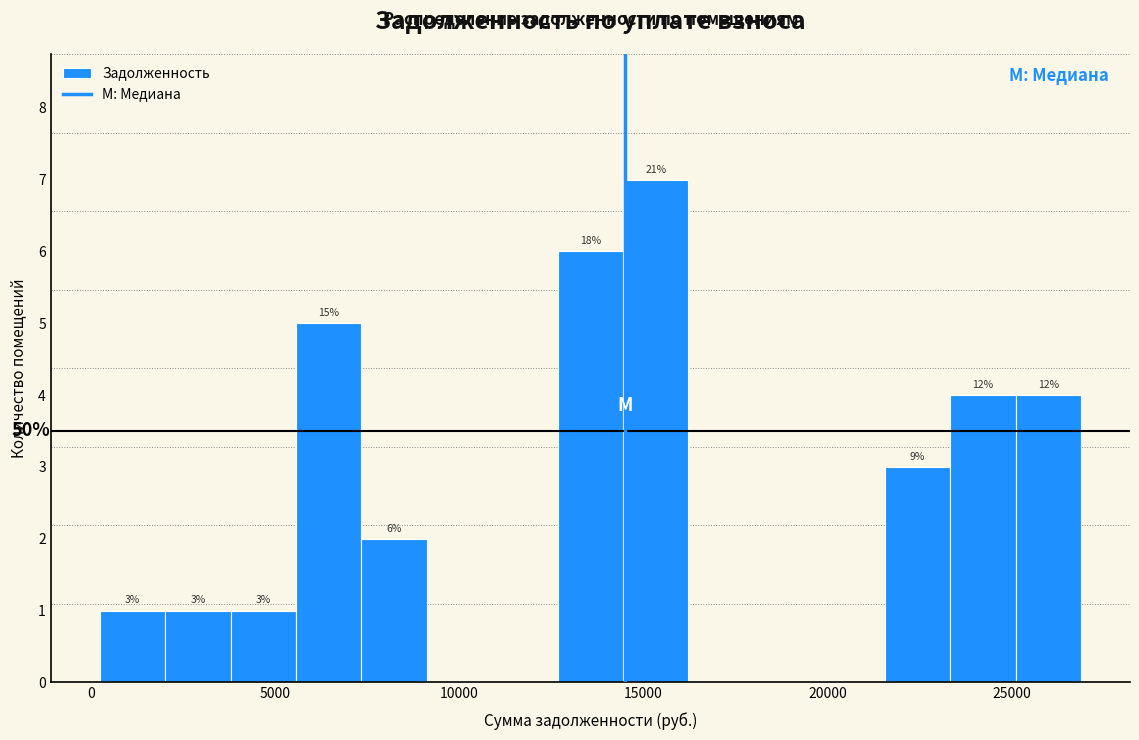

Read against the x-axis, roughly where is the centre of the tallest bar?

15500